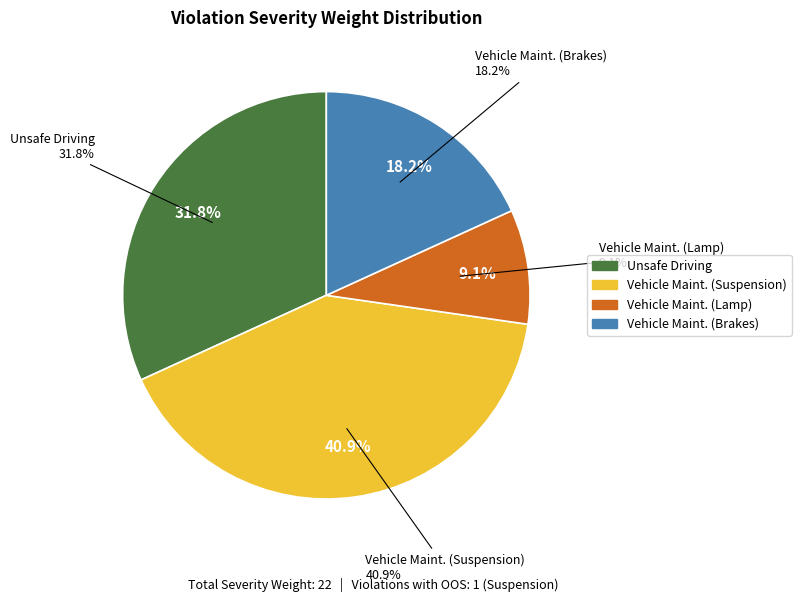

Is there a majority slice in this chart?

No